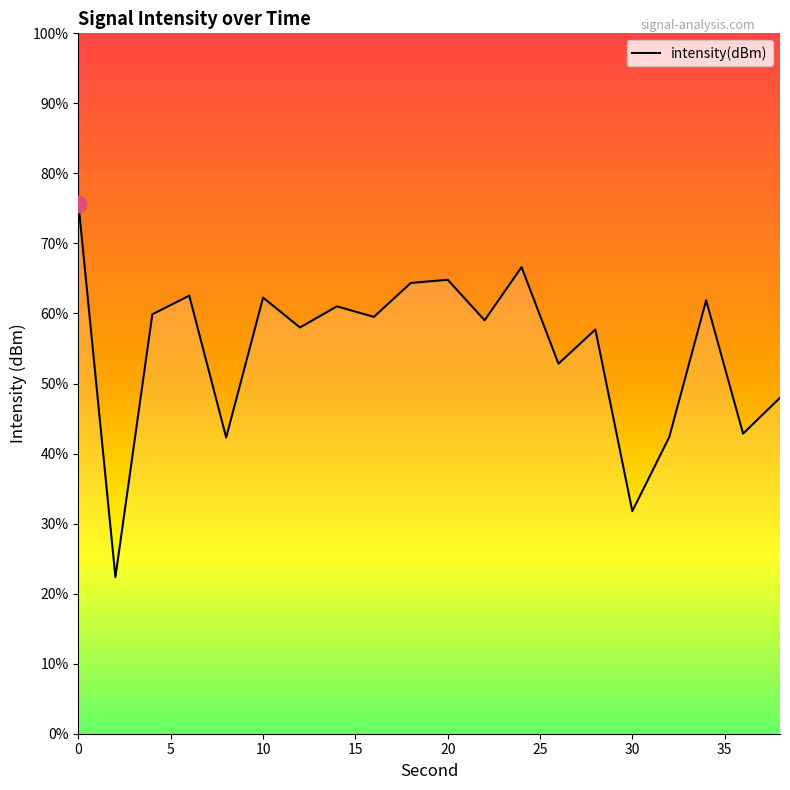

Between 25 and 35, which is larger?

25